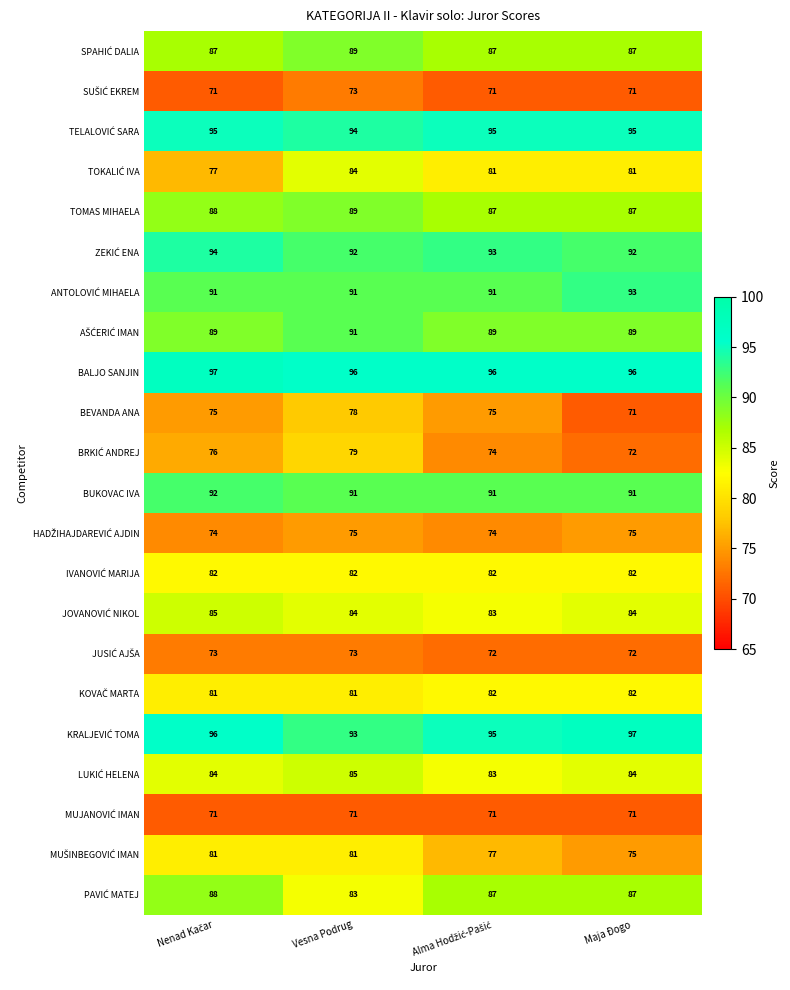

What is the average value of the BUKOVAC IVA series?

91